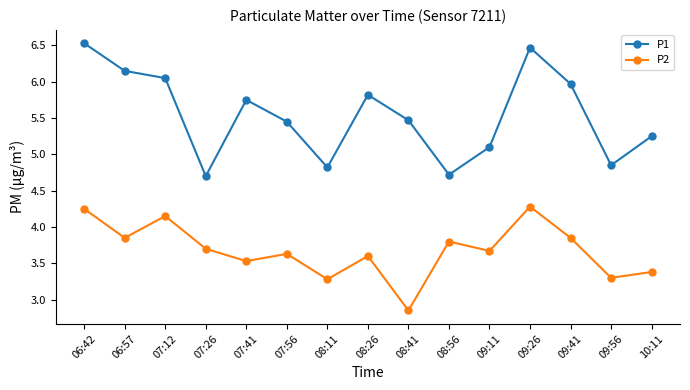

At 08:26, list the series in order from largest to smallest.

P1, P2